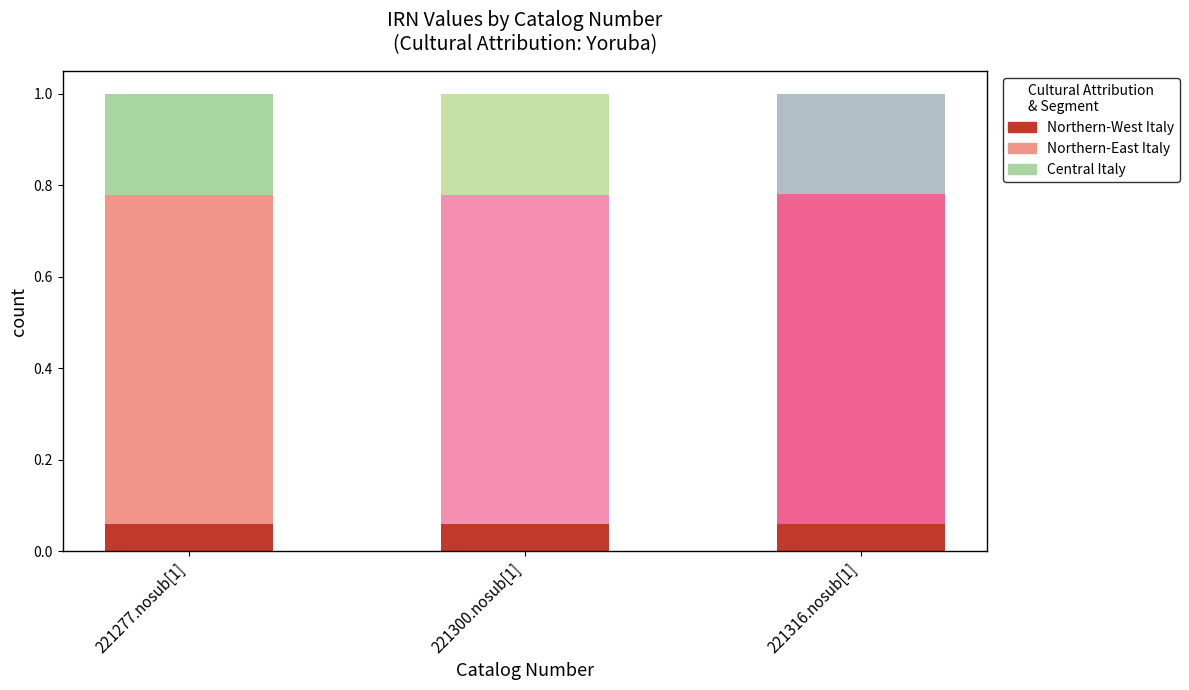

What is the total value across all series at 221316.nosub[1]?

1.0